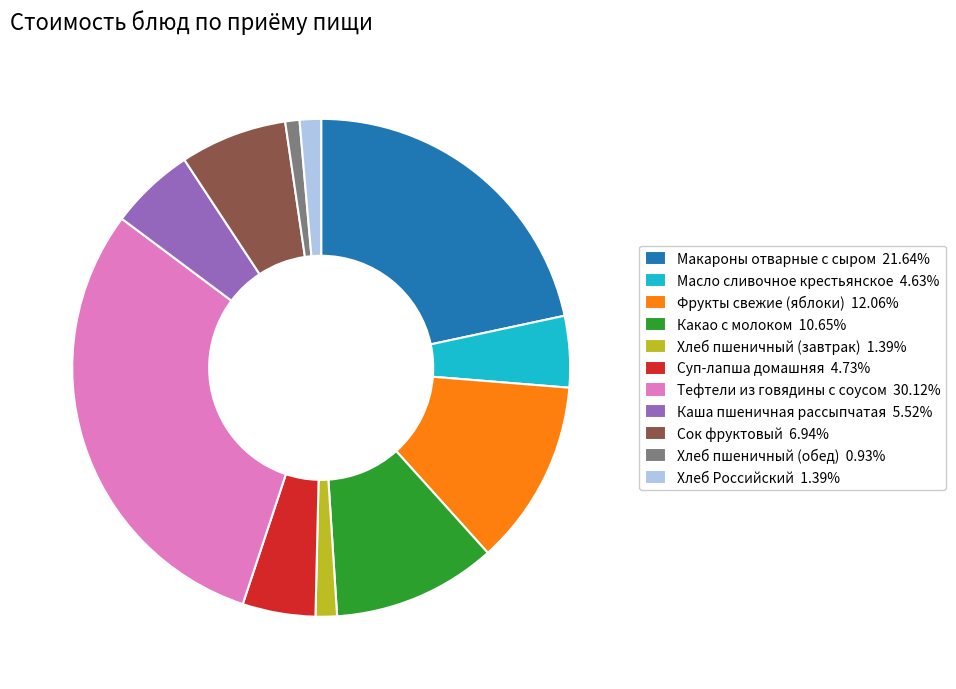

Is the sum of Суп-лапша домашняя 4.73% and Тефтели из говядины с соусом 30.12% greater than half?

No